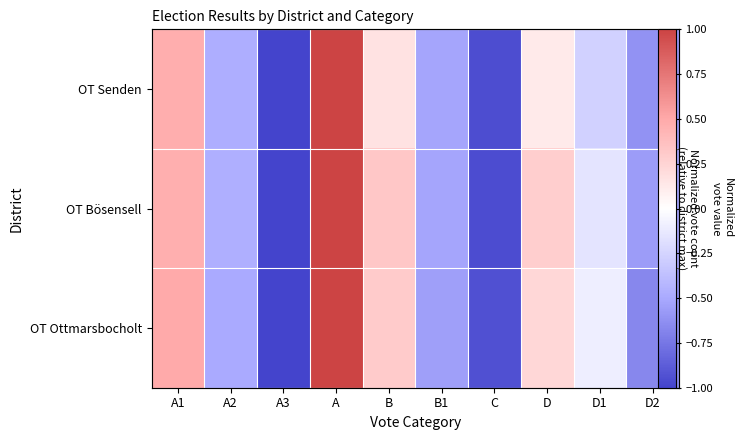

How many negative values does the OT Senden series have?

6